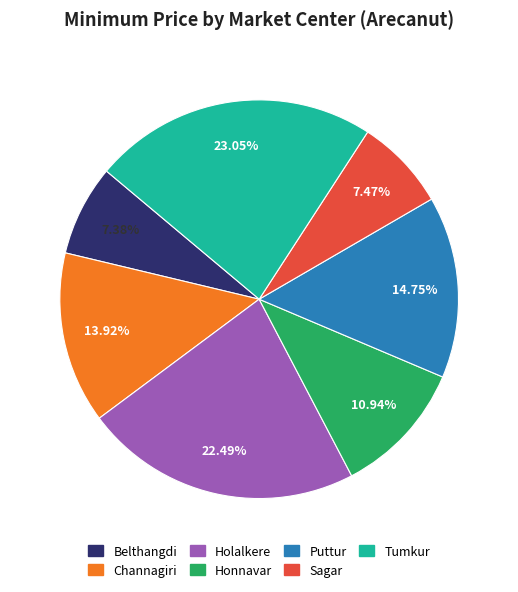

Approximately how many times larger is the value at Tumkur compared to Belthangdi?

3.1